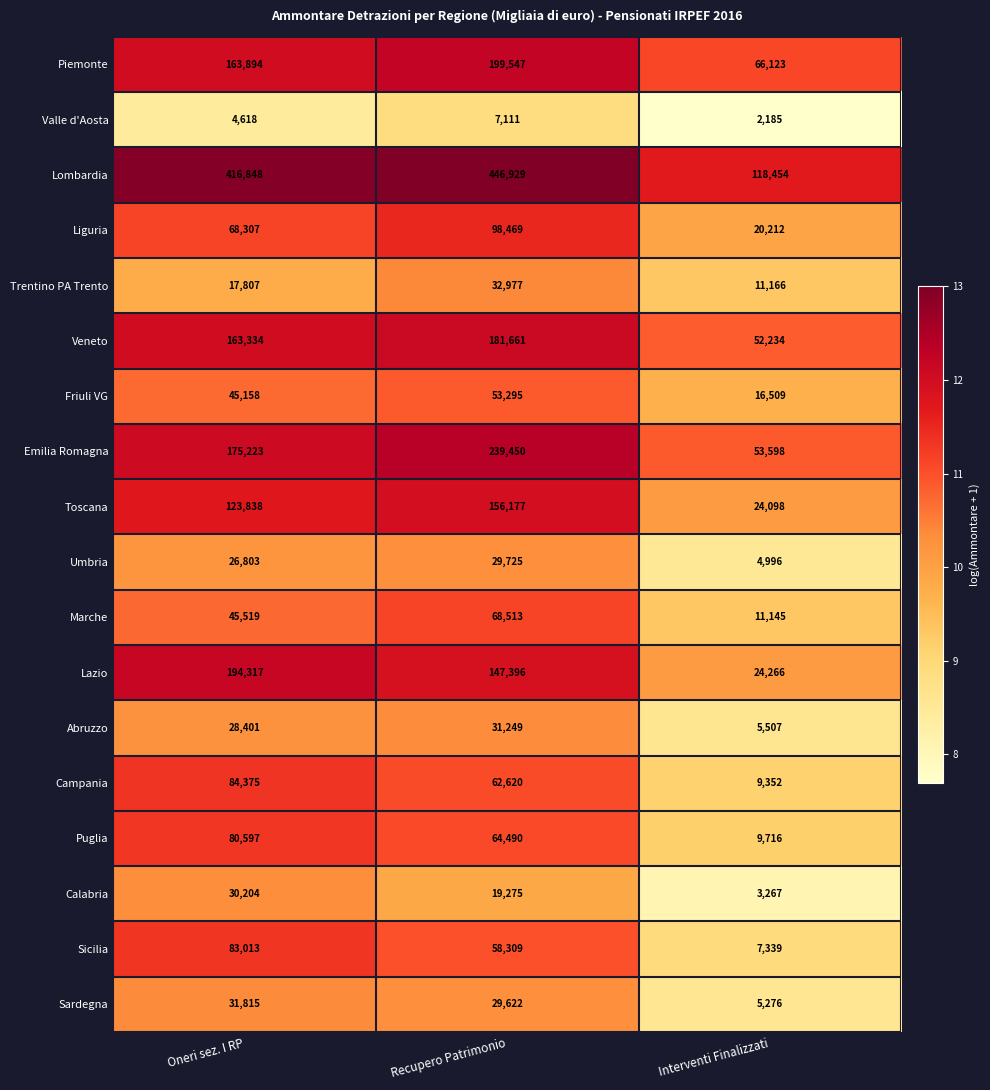

How many data points does each series have?

3